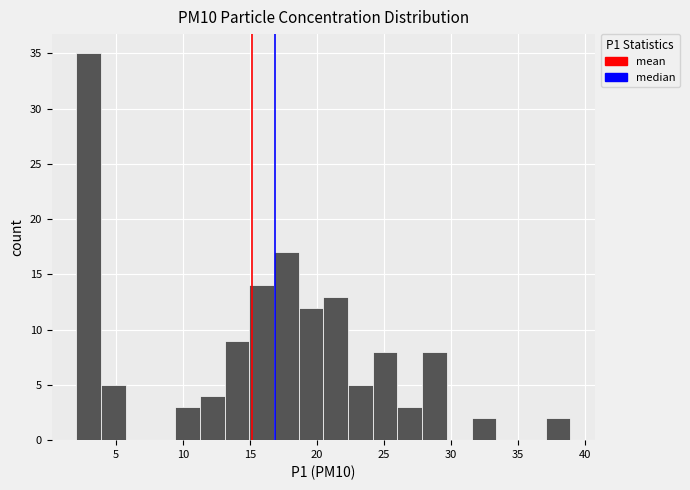

Read against the x-axis, roughly where is the centre of the tallest bar?

3.0